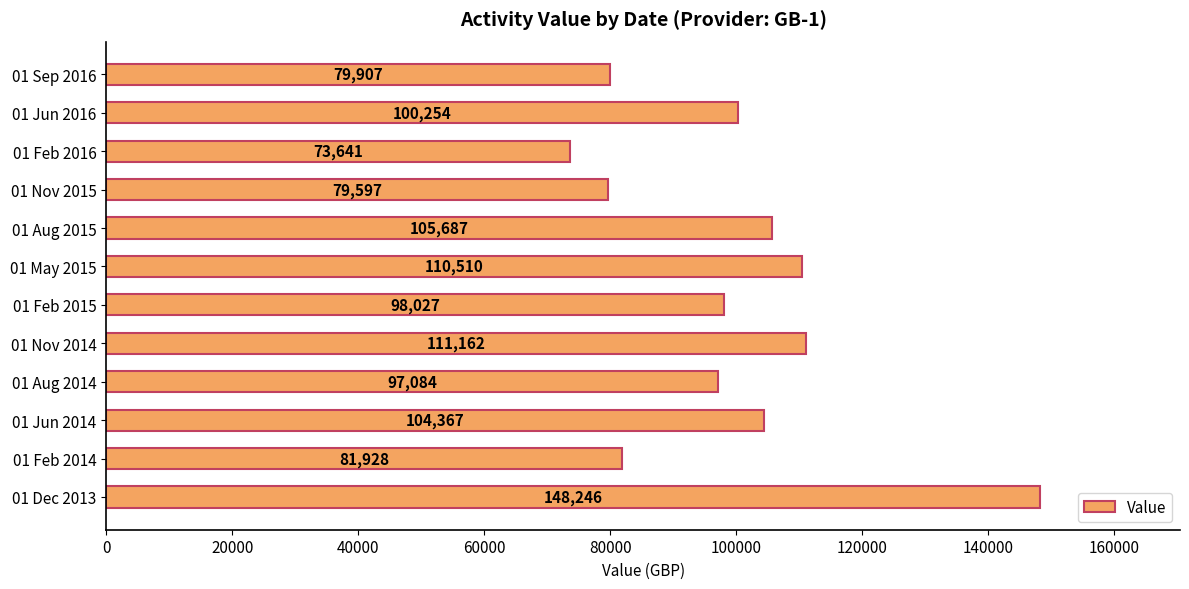

Are the bars horizontal?

Yes